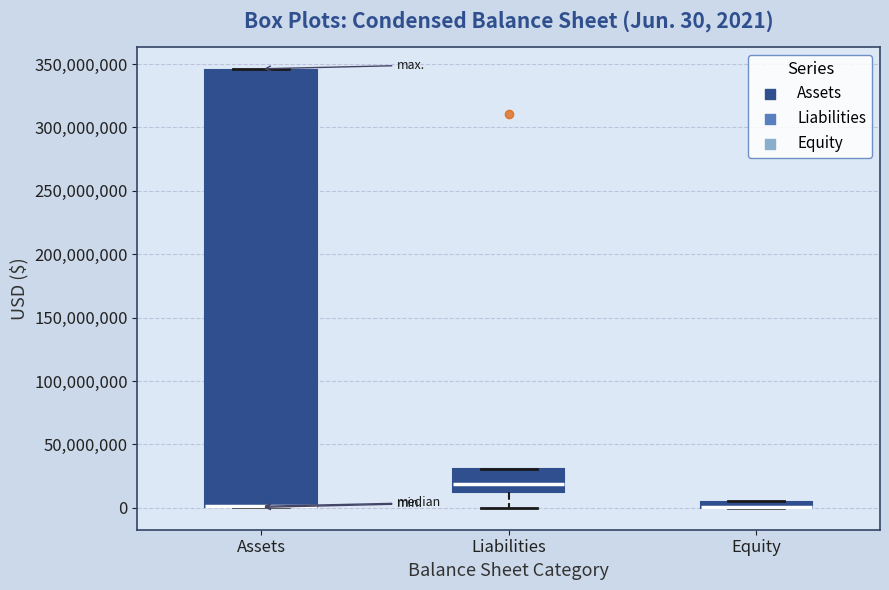

Which box is the tallest, from its lower edge to its upper edge?

Assets